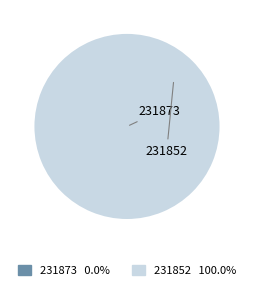

Which has a higher value, 231852 or 231873?

231852